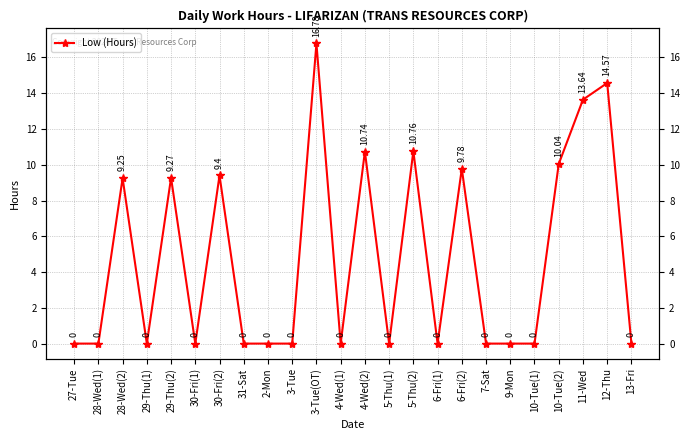

At which category does the chart reach its peak across all series?

3-Tue(OT)